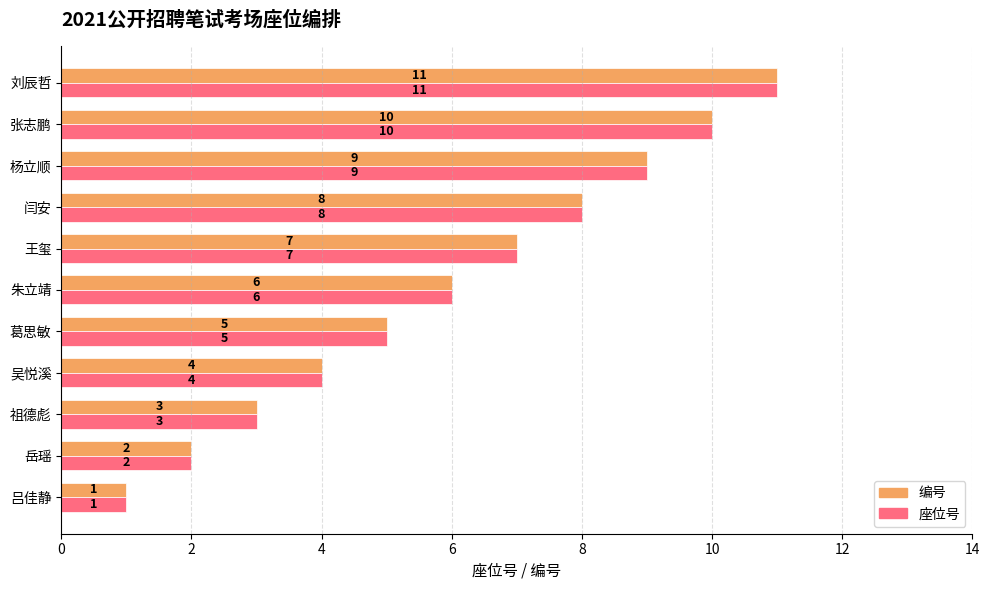

Where is 编号 nearest to the value 6?

朱立靖